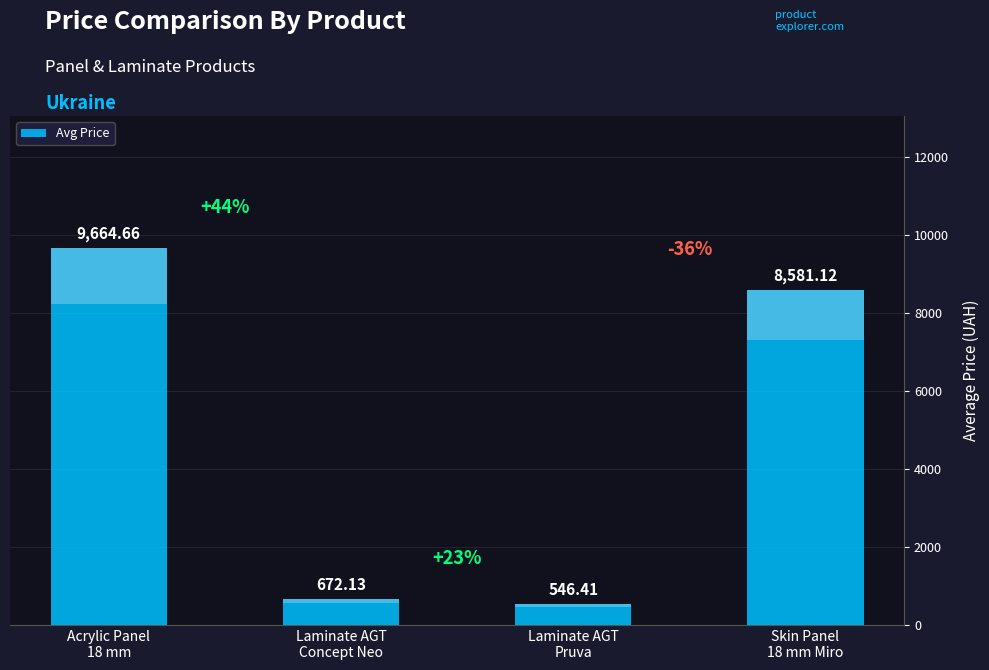

What is the label of the 1st bar from the right?

Skin Panel
18 mm Miro